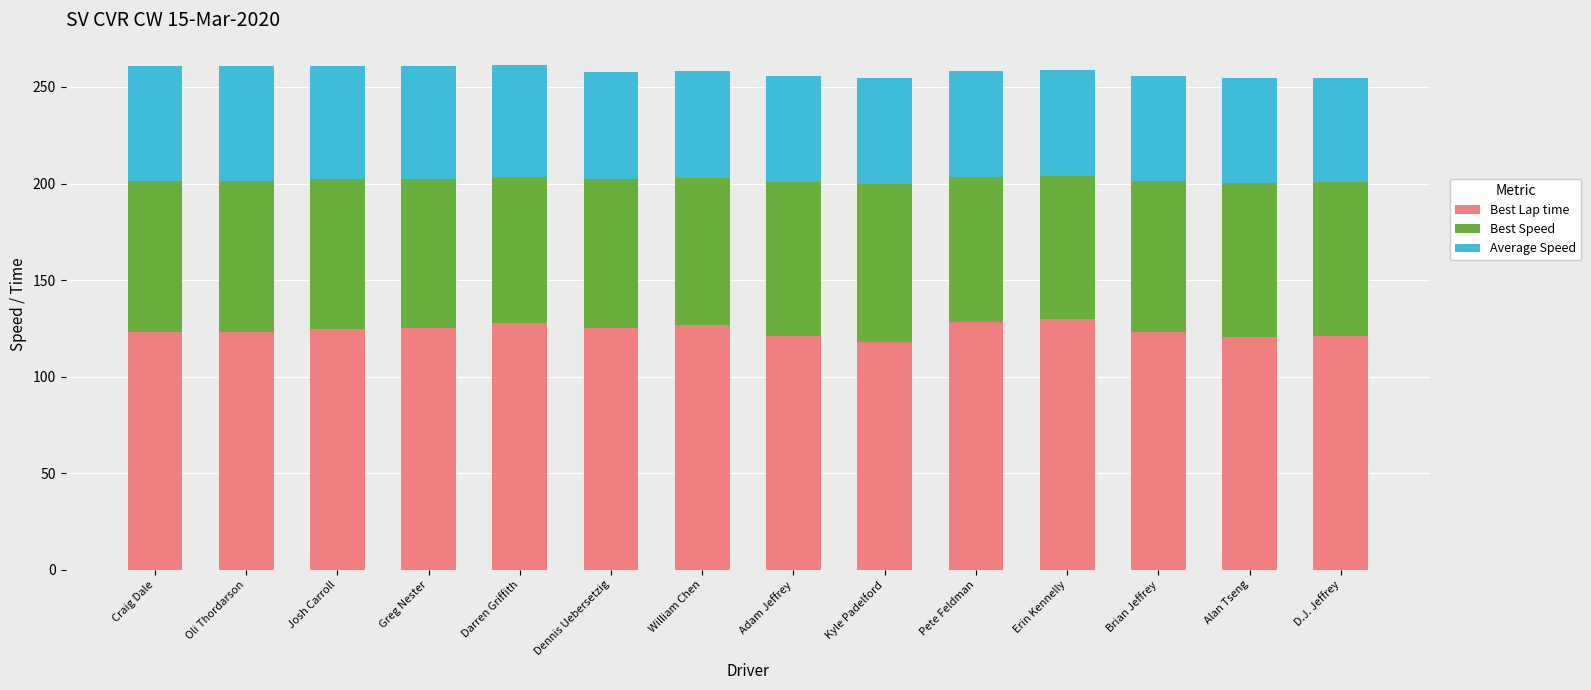

What is the sum of all Best Lap time values?

1736.4